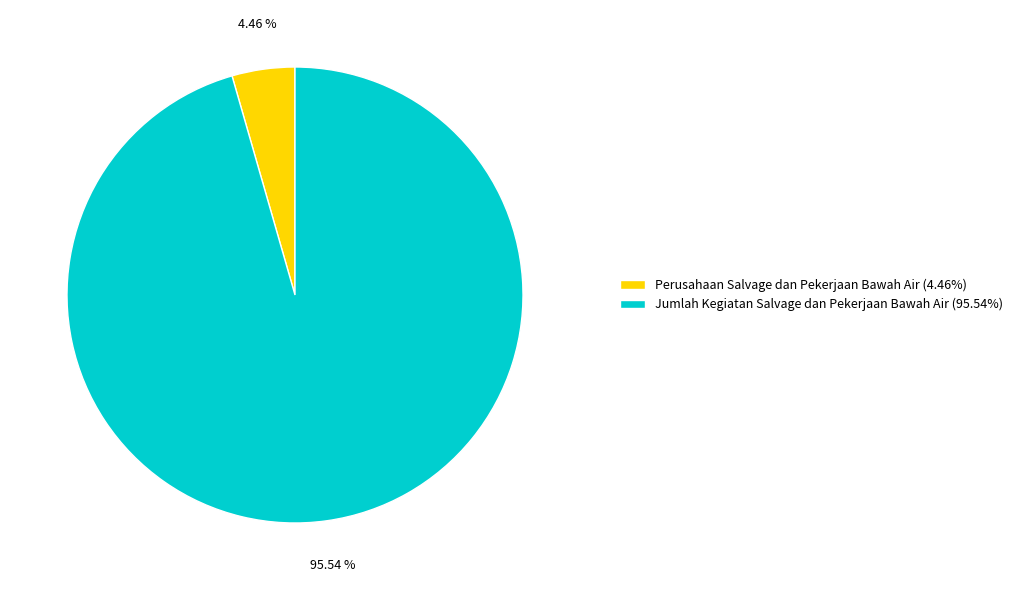

Which has a higher value, Jumlah Kegiatan Salvage dan Pekerjaan Bawah Air (95.54%) or Perusahaan Salvage dan Pekerjaan Bawah Air (4.46%)?

Jumlah Kegiatan Salvage dan Pekerjaan Bawah Air (95.54%)